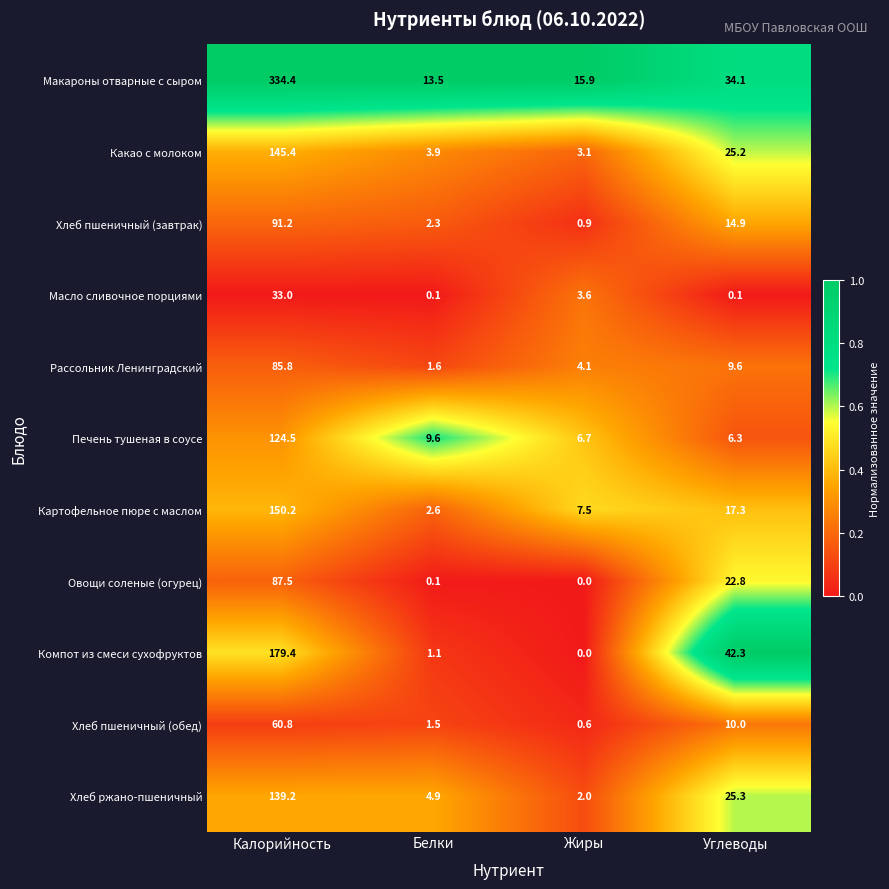

At which category is the sum across all series the highest?

Калорийность